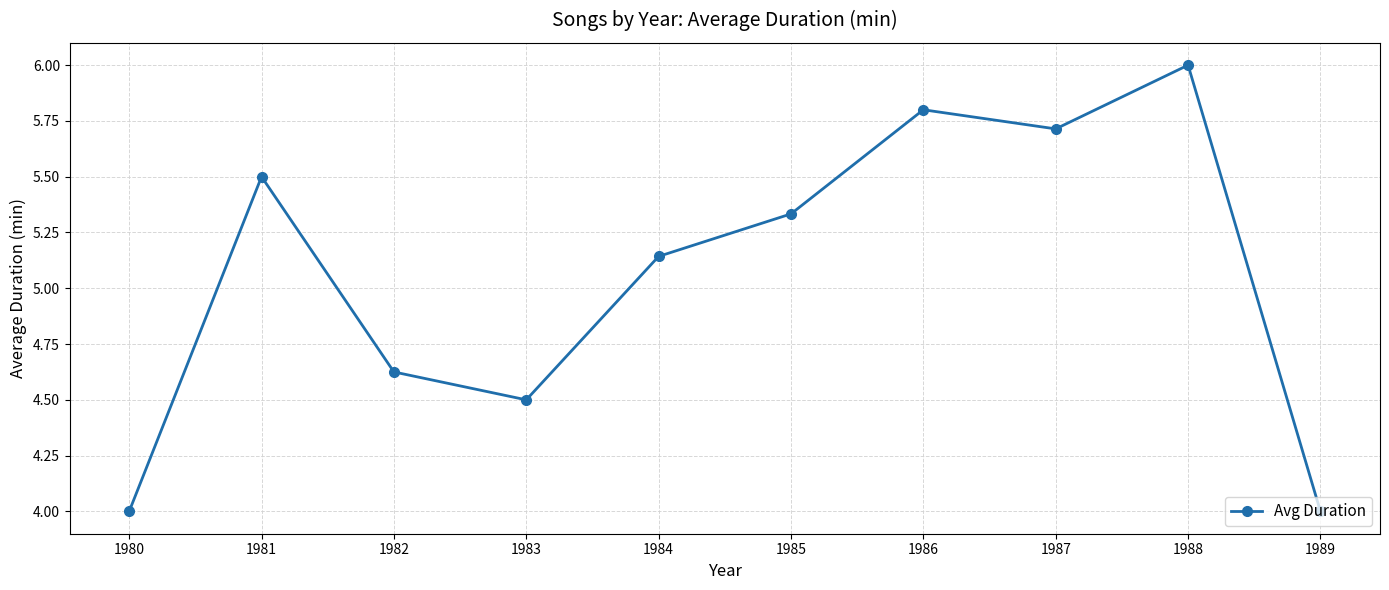

What is the difference between the values at 1986 and 1984?

0.7